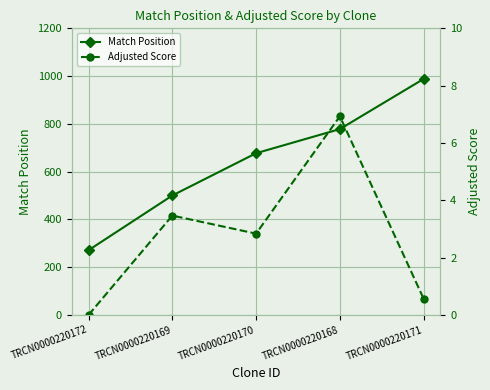

Is the value of Match Position at TRCN0000220168 greater than the value of Adjusted Score at TRCN0000220170?

Yes